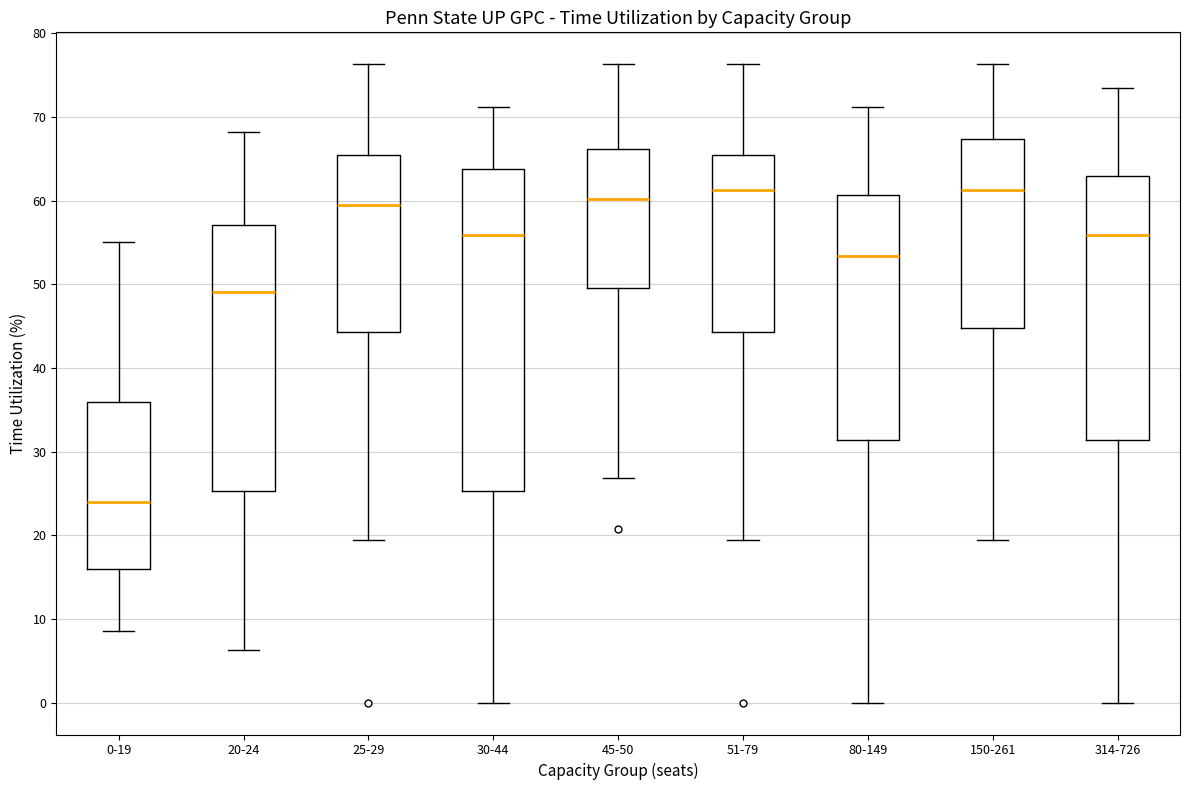

Where is the upper edge of the box for 30-44 on the y-axis? The values are not printed on the chart, so give them approximately, as read against the axis.

64